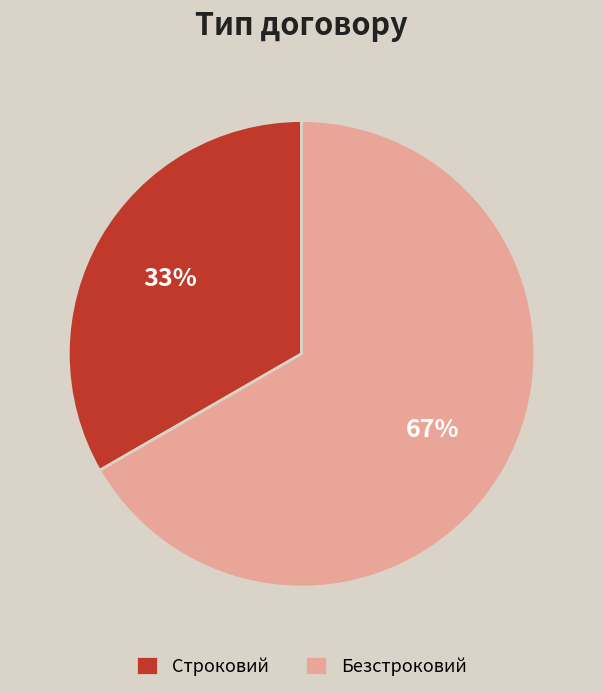

What percentage is the Строковий slice, to the nearest percent?

33%